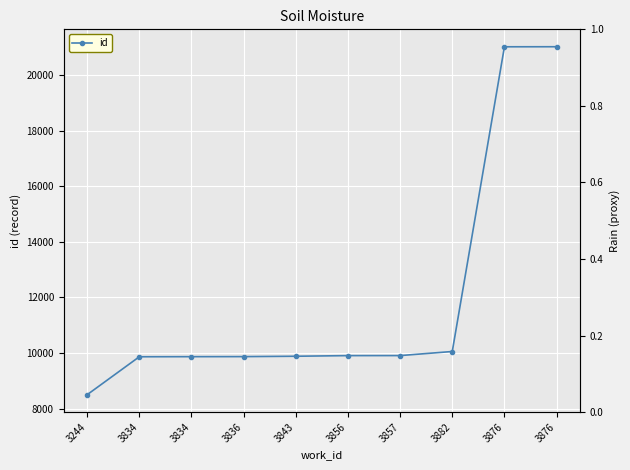

What is the difference between the values at 3843 and 3876?

11150